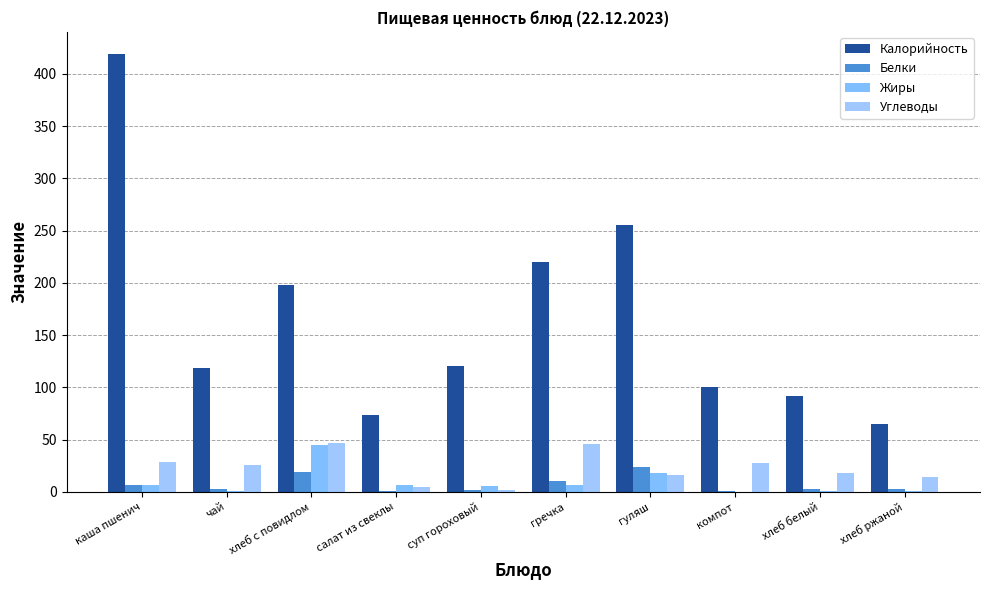

What is the spread (max minus min) of values at гуляш?

239.4